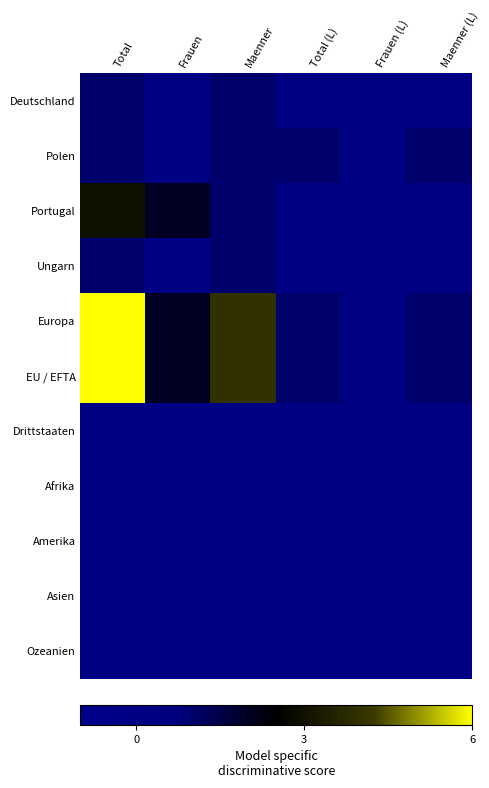

Count the number of data series in this chart.

11